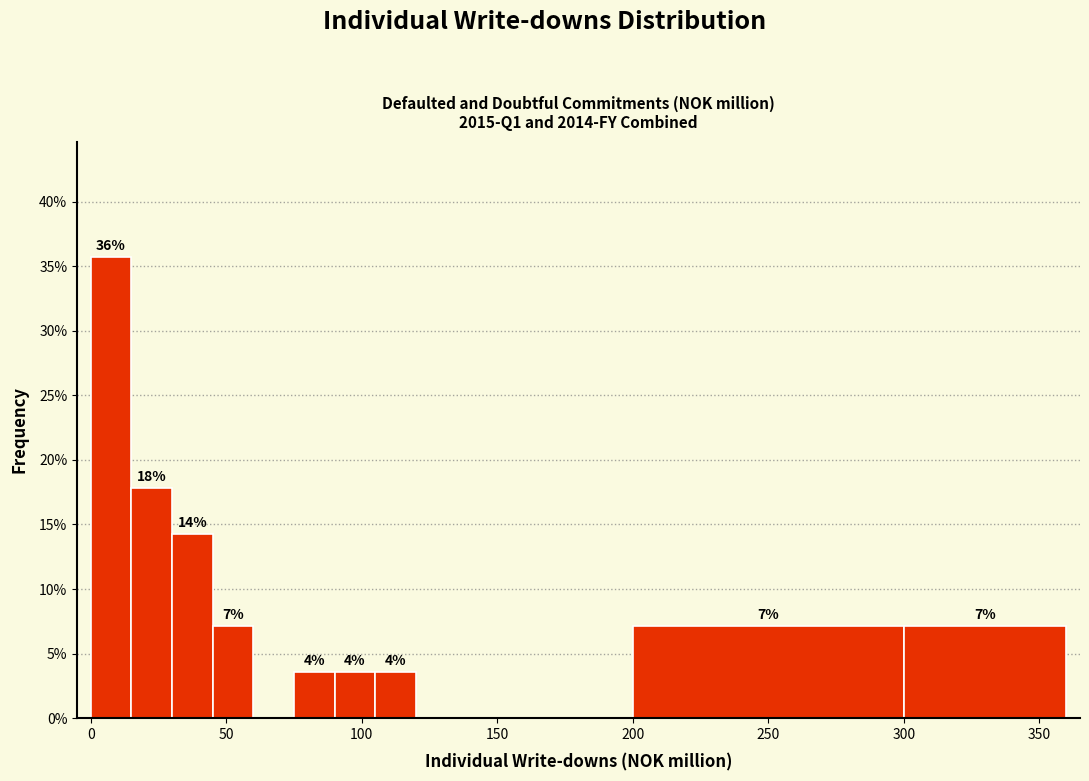

Read against the x-axis, roughly where is the centre of the tallest bar?

10